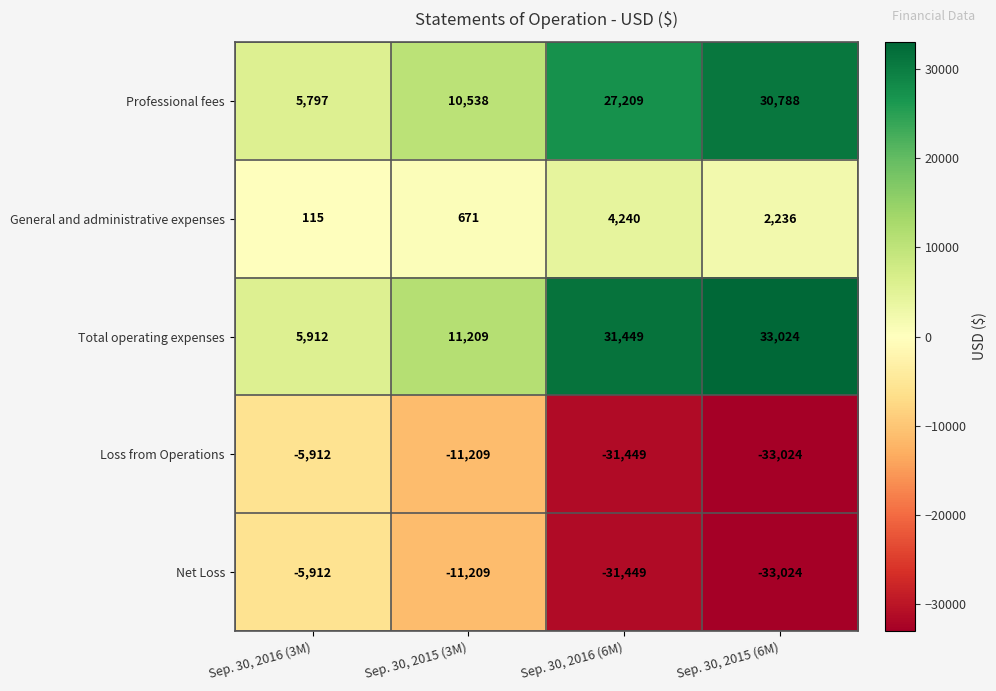

What is the spread (max minus min) of values at Sep. 30, 2015 (6M)?

66048